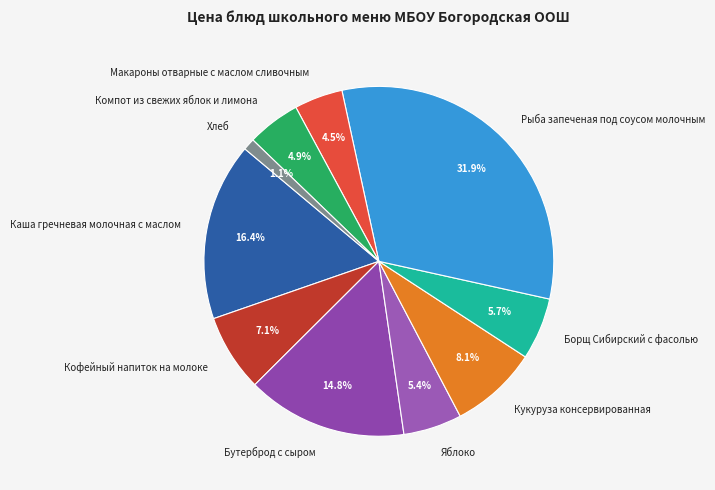

How many slices are in this pie chart?

10